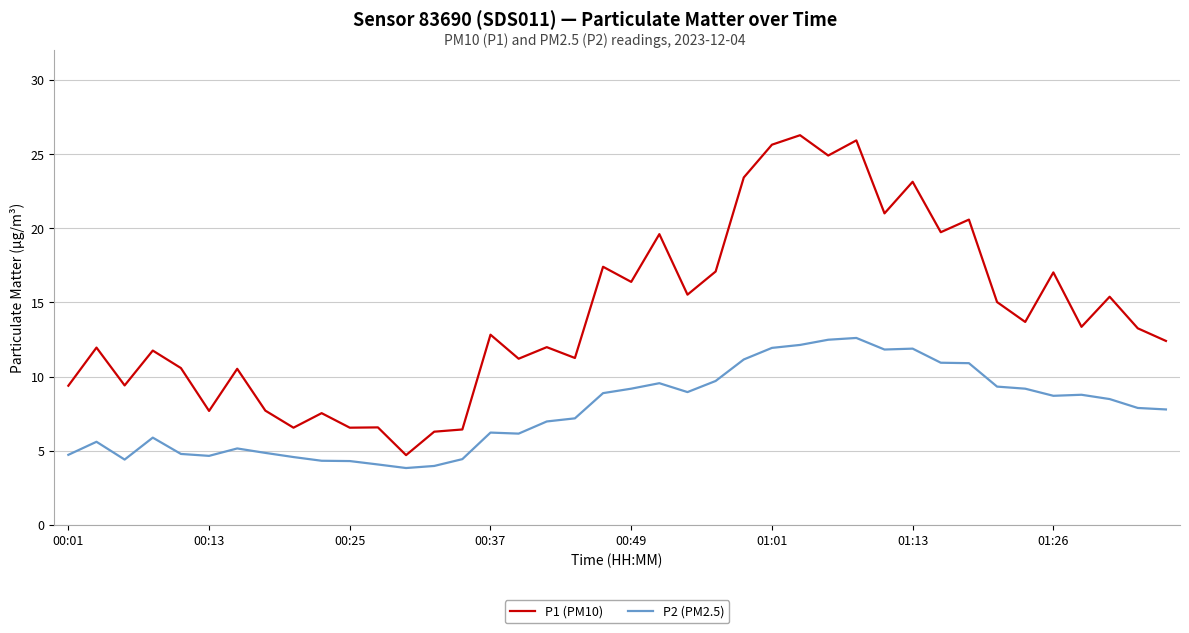

Which series has the largest total across all categories?

P1 (PM10)